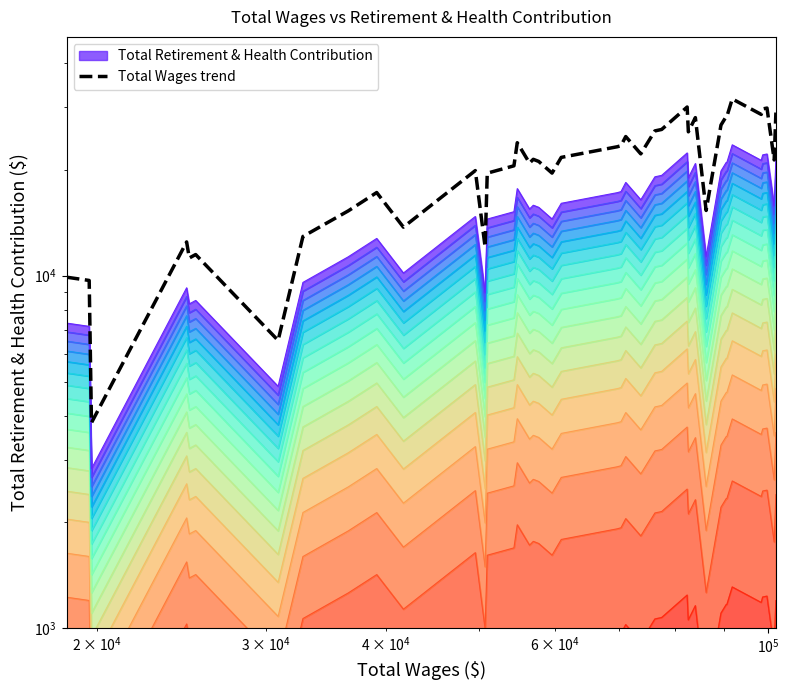

What is the sum of all values?

822417.3